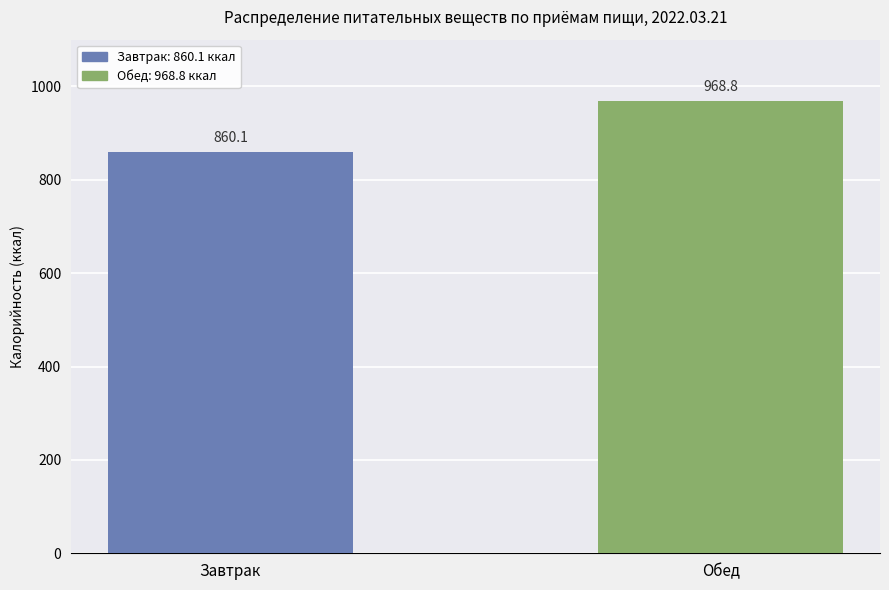

What is the approximate value at Завтрак?

860.1